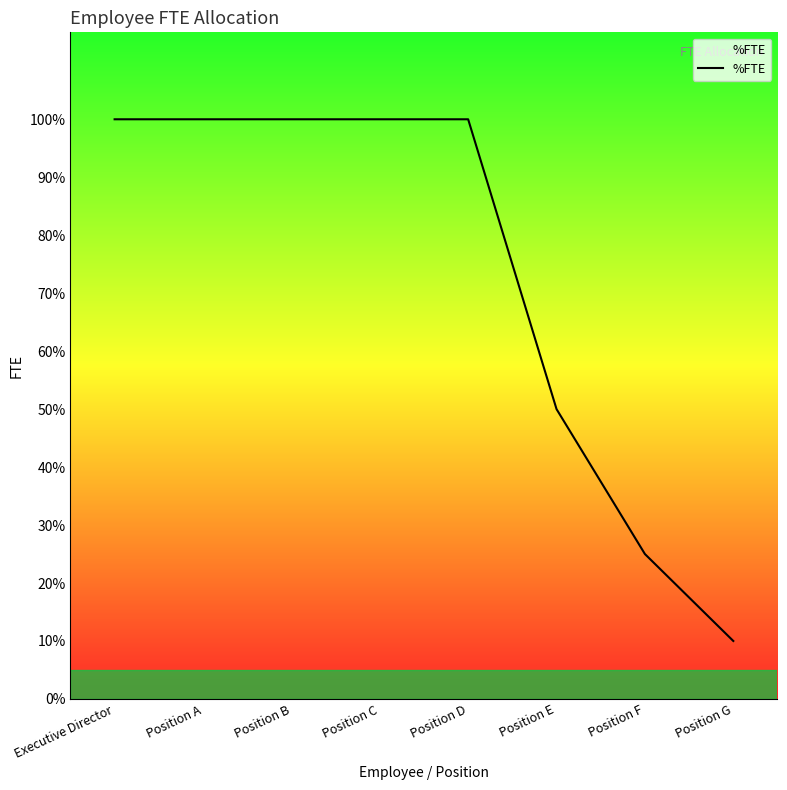

At which category does the chart reach its peak across all series?

Executive Director